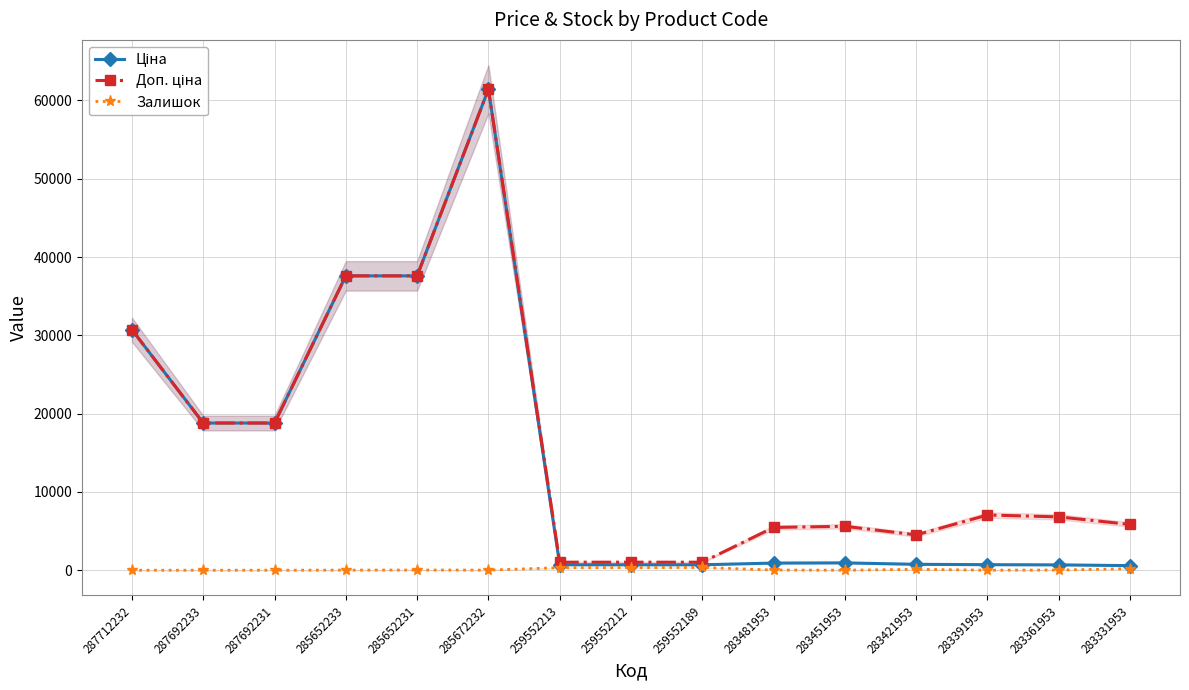

Is the value of Доп. ціна at 283391953 greater than the value of Залишок at 259552212?

Yes